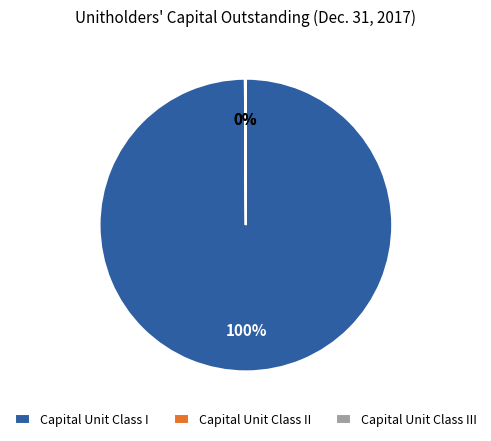

The Capital Unit Class I slice represents 100% of the pie. True or false?

True